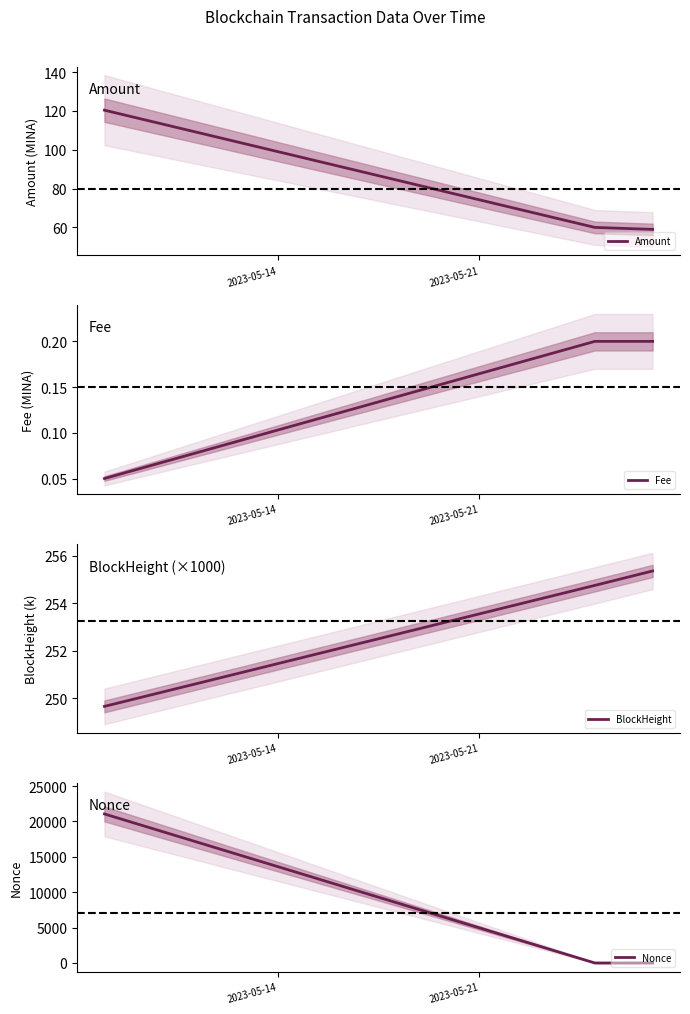

Count the Fee values in the range 0 to 1.

3